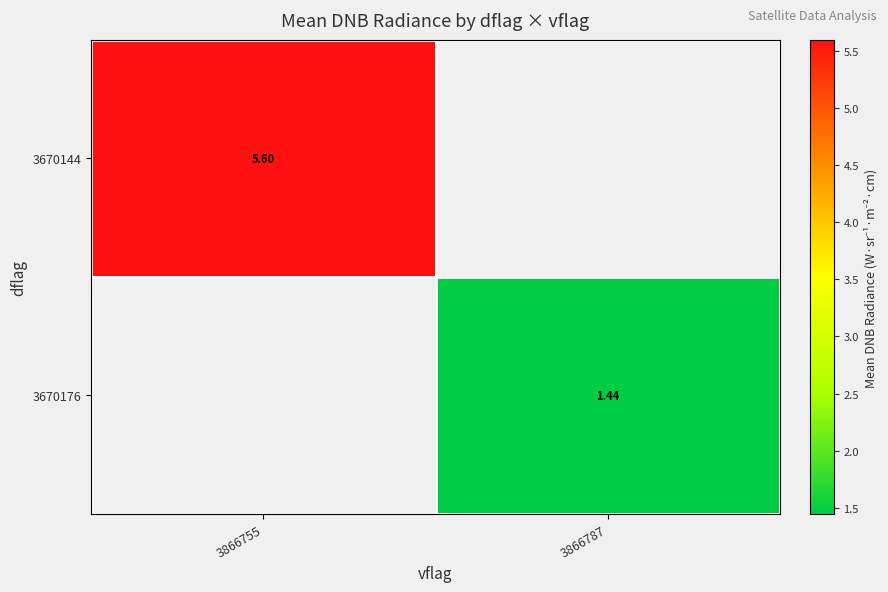

Is the value of 3670144 at 3866755 greater than the value of 3670176 at 3866787?

Yes